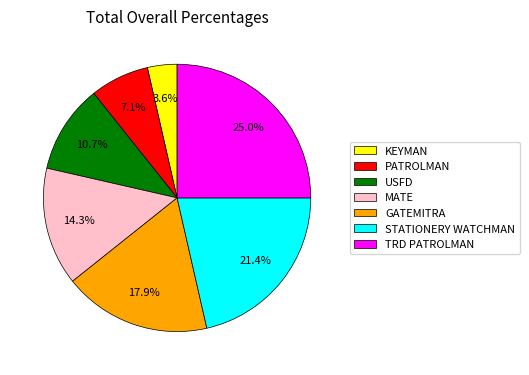

To the nearest percent, what is the difference between the USFD and STATIONERY WATCHMAN slice percentages?

11%